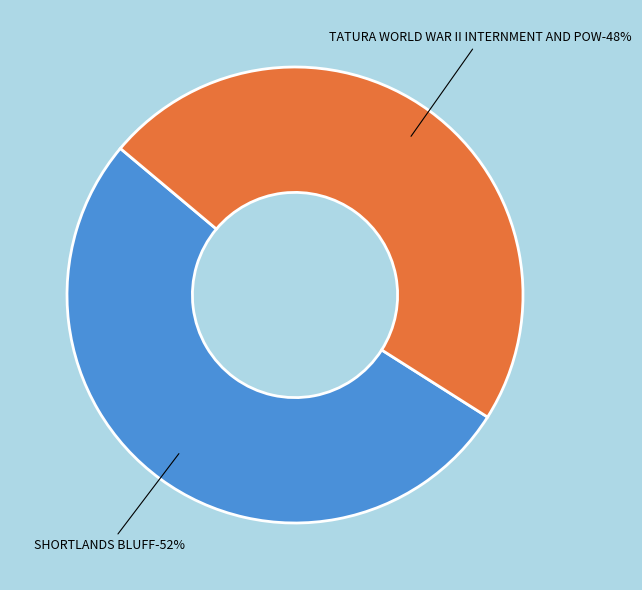

Rank the categories by value from highest to lowest.

SHORTLANDS BLUFF, TATURA WORLD WAR II INTERNMENT AND POW